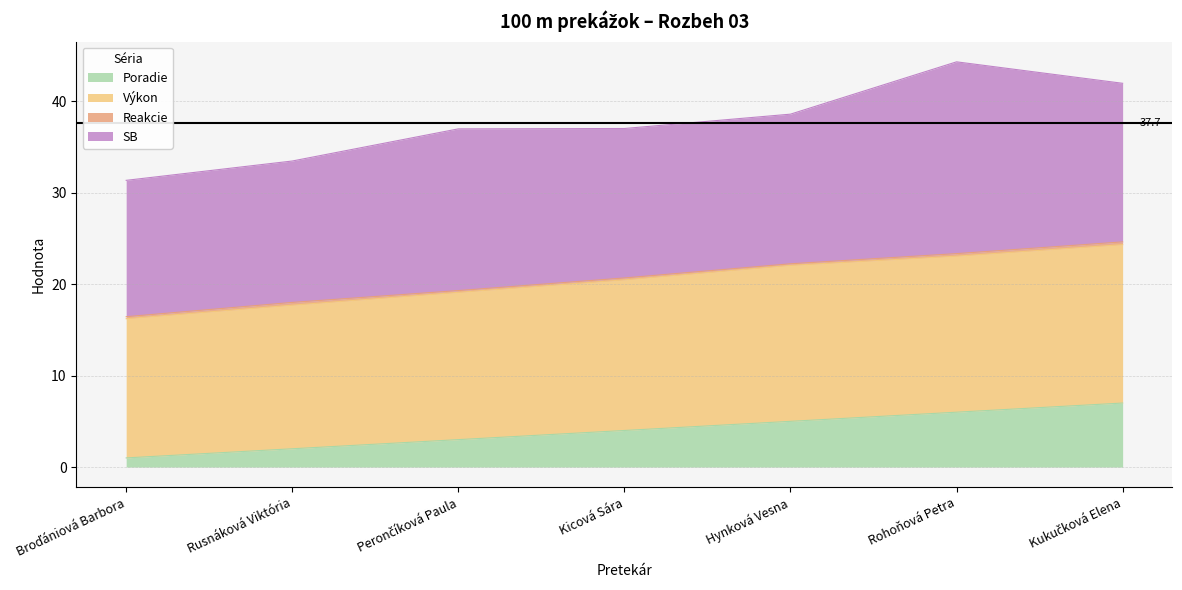

Read the Poradie value at Hynková Vesna.

5.0